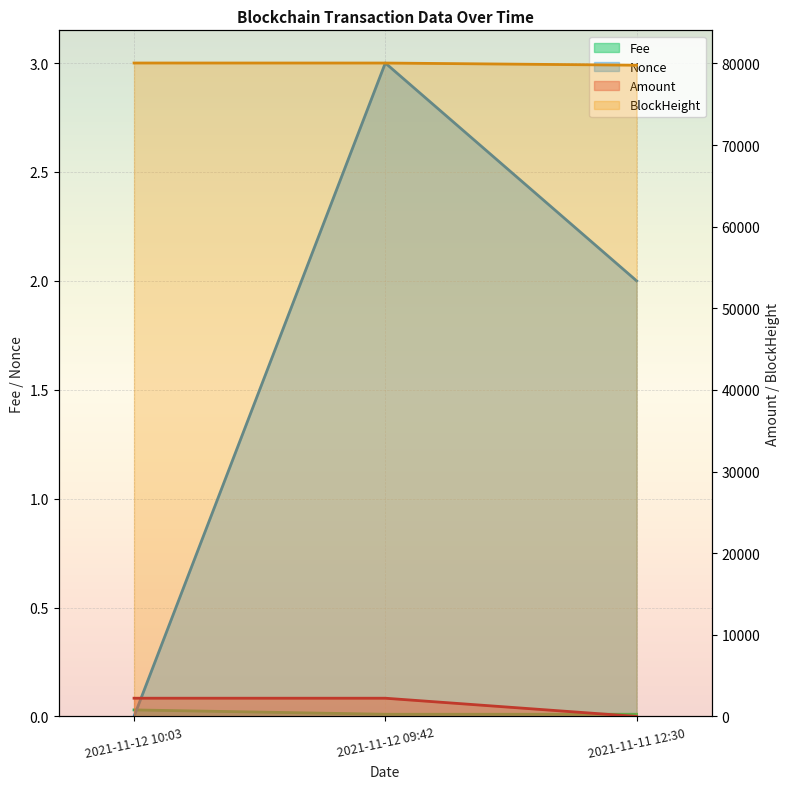

What is the total value across all series at 2021-11-11 12:30?

79790.0